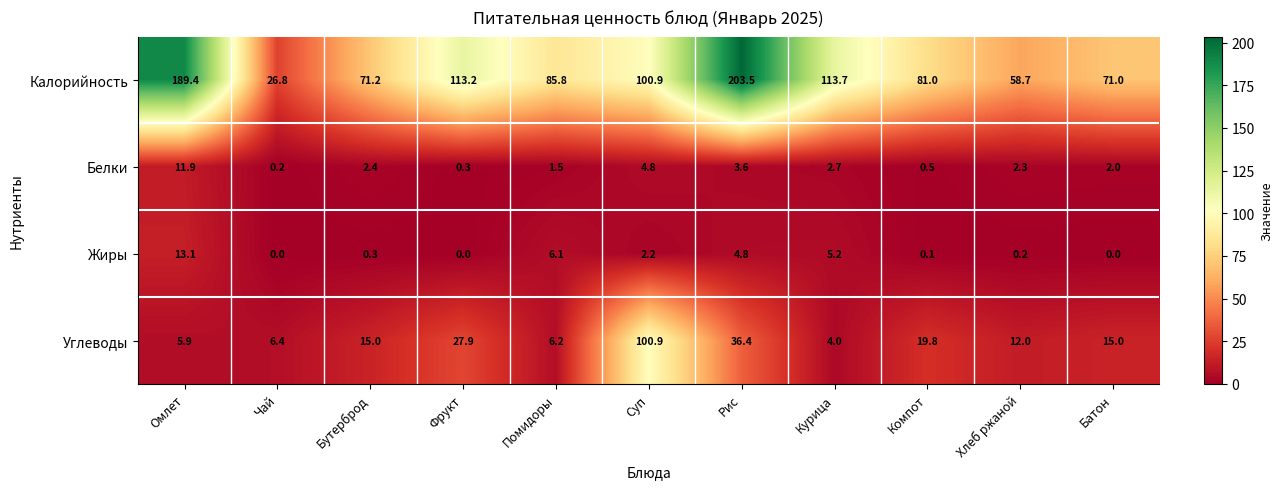

Which category has the highest value in the Жиры series?

Омлет